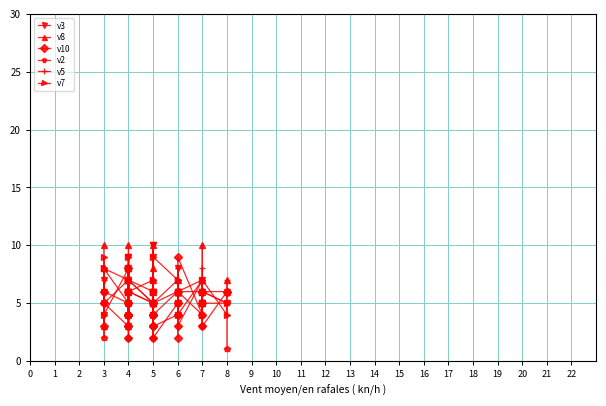

What is the difference between the maximum and minimum values in the v10 series?

7